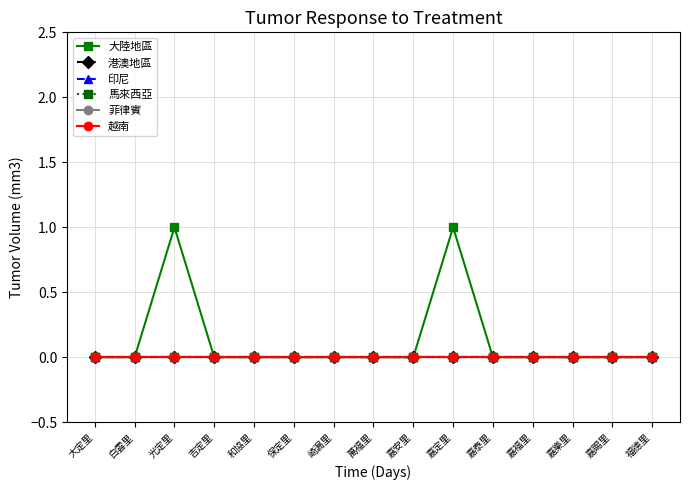

Reading right to left, extract all data points from this chart.

大陸地區: 福德里=0	嘉賜里=0	嘉樂里=0	嘉福里=0	嘉泰里=0	嘉定里=1	嘉安里=0	萬福里=0	崎漏里=0	保定里=0	和協里=0	吉定里=0	光定里=1	白雲里=0	大定里=0
港澳地區: 福德里=0	嘉賜里=0	嘉樂里=0	嘉福里=0	嘉泰里=0	嘉定里=0	嘉安里=0	萬福里=0	崎漏里=0	保定里=0	和協里=0	吉定里=0	光定里=0	白雲里=0	大定里=0
印尼: 福德里=0	嘉賜里=0	嘉樂里=0	嘉福里=0	嘉泰里=0	嘉定里=0	嘉安里=0	萬福里=0	崎漏里=0	保定里=0	和協里=0	吉定里=0	光定里=0	白雲里=0	大定里=0
馬來西亞: 福德里=0	嘉賜里=0	嘉樂里=0	嘉福里=0	嘉泰里=0	嘉定里=0	嘉安里=0	萬福里=0	崎漏里=0	保定里=0	和協里=0	吉定里=0	光定里=0	白雲里=0	大定里=0
菲律賓: 福德里=0	嘉賜里=0	嘉樂里=0	嘉福里=0	嘉泰里=0	嘉定里=0	嘉安里=0	萬福里=0	崎漏里=0	保定里=0	和協里=0	吉定里=0	光定里=0	白雲里=0	大定里=0
越南: 福德里=0	嘉賜里=0	嘉樂里=0	嘉福里=0	嘉泰里=0	嘉定里=0	嘉安里=0	萬福里=0	崎漏里=0	保定里=0	和協里=0	吉定里=0	光定里=0	白雲里=0	大定里=0